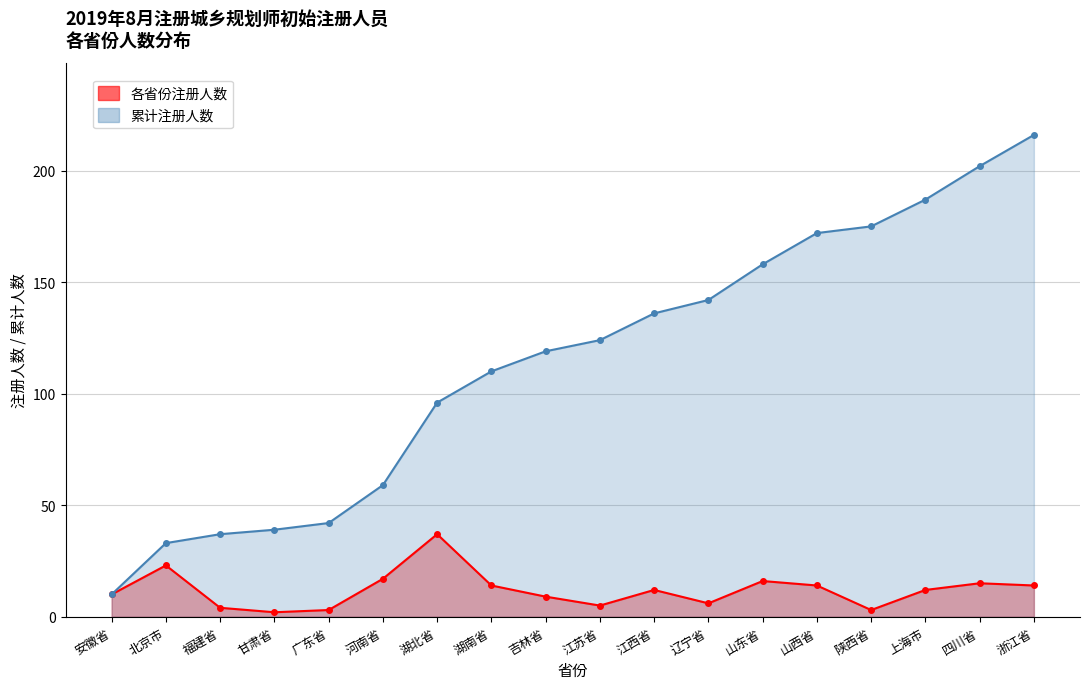

What is the difference between the maximum and minimum values in the 累计_counts series?

206